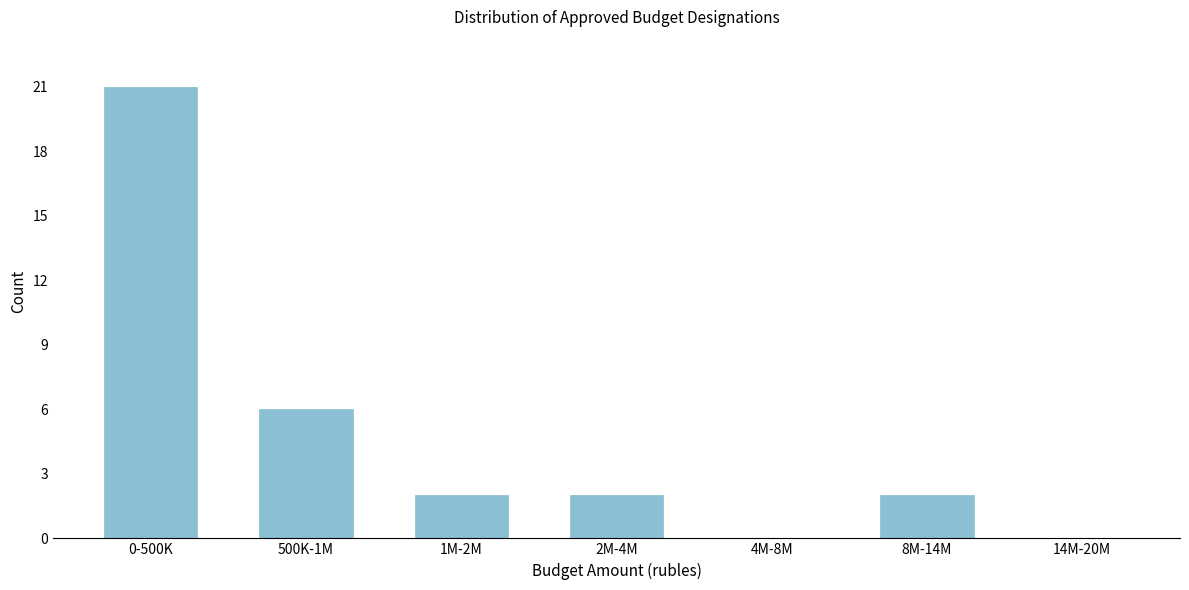

Reading left to right, extract all data points from this chart.

0-500K=21	500K-1M=6	1M-2M=2	2M-4M=2	4M-8M=0	8M-14M=2	14M-20M=0